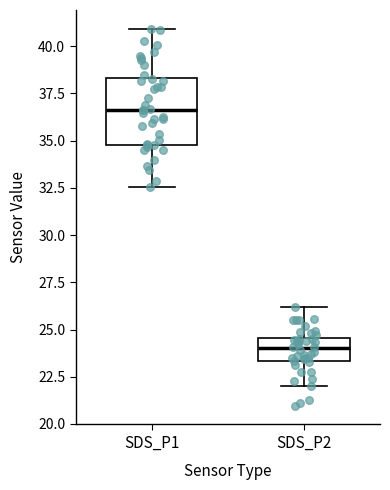

Which box has the highest median line?

SDS_P1